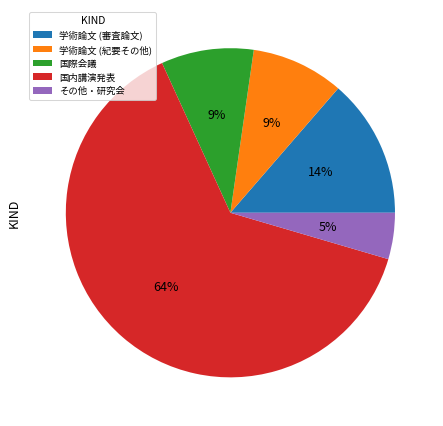

Which has a higher value, 学術論文 (紀要その他) or 学術論文 (審査論文)?

学術論文 (審査論文)